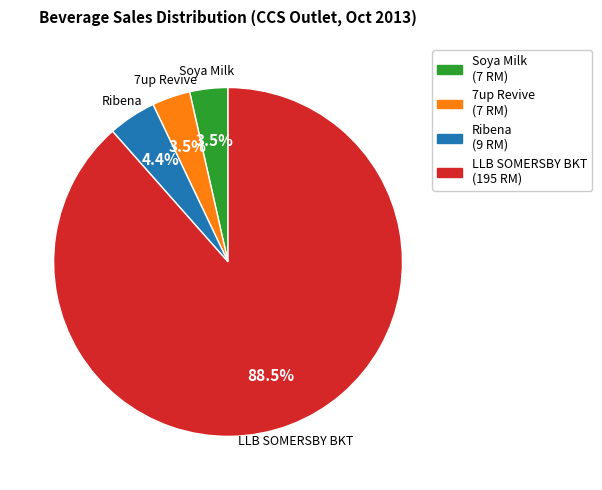

Is there any slice that represents more than half of the pie?

Yes